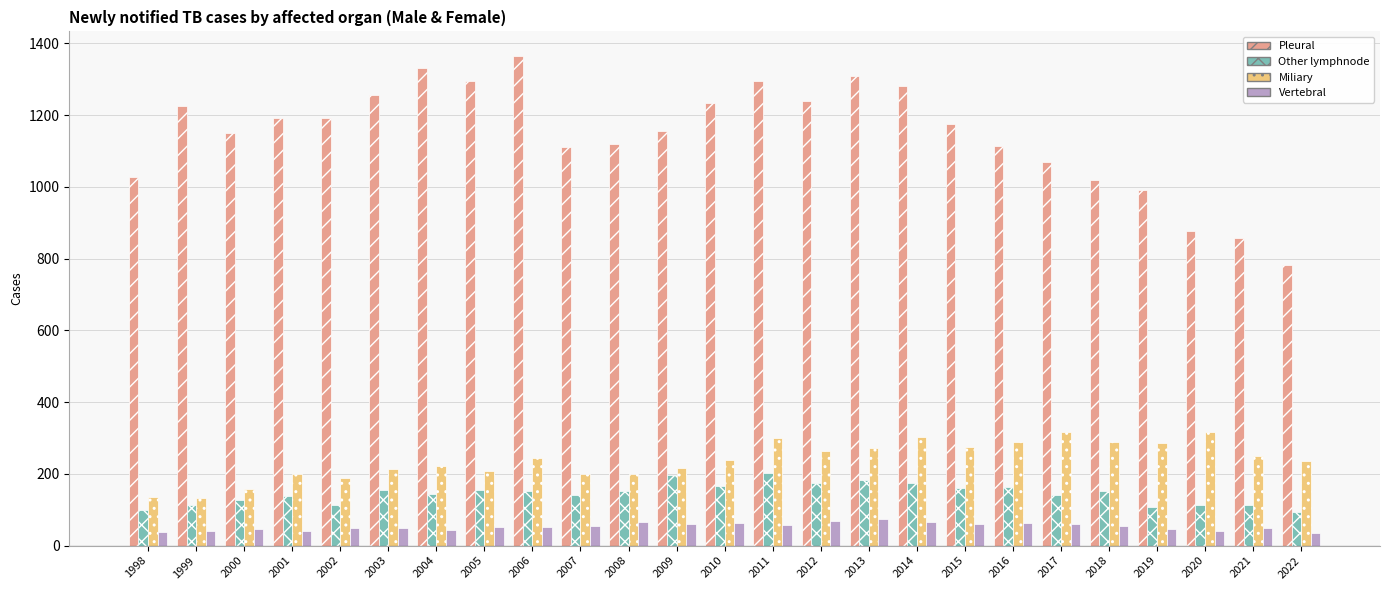

What is the value of the Other lymphnode bar at the 16th from the left?

182